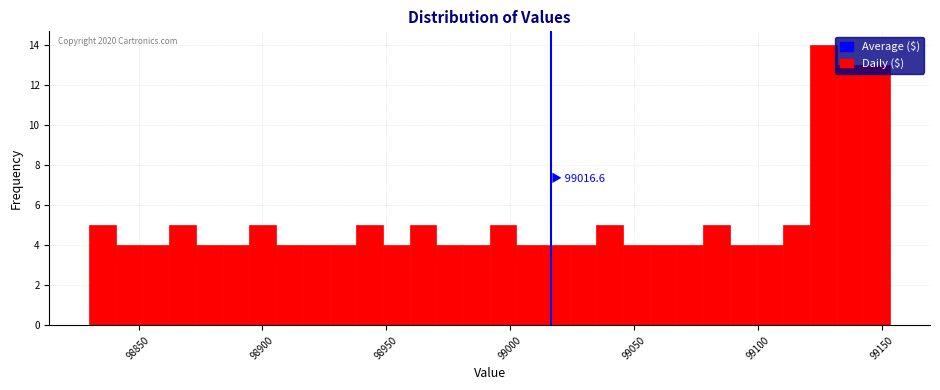

Read against the x-axis, roughly where is the centre of the tallest bar?

99125